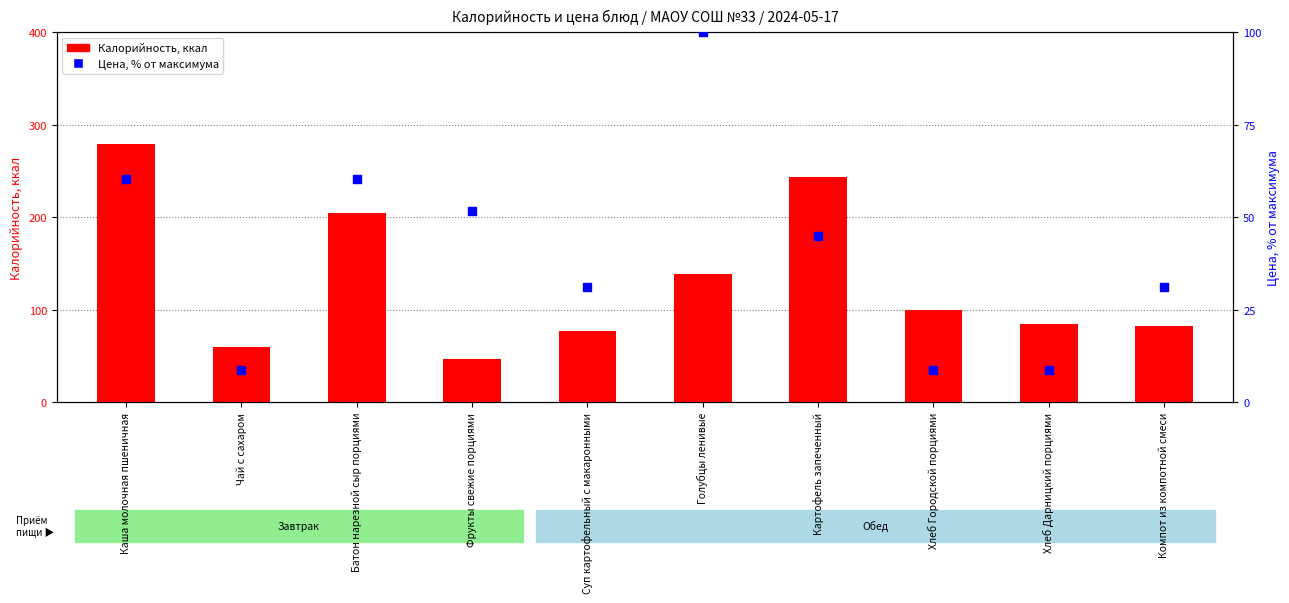

Which series has the largest Y range (max minus min)?

Калорийность